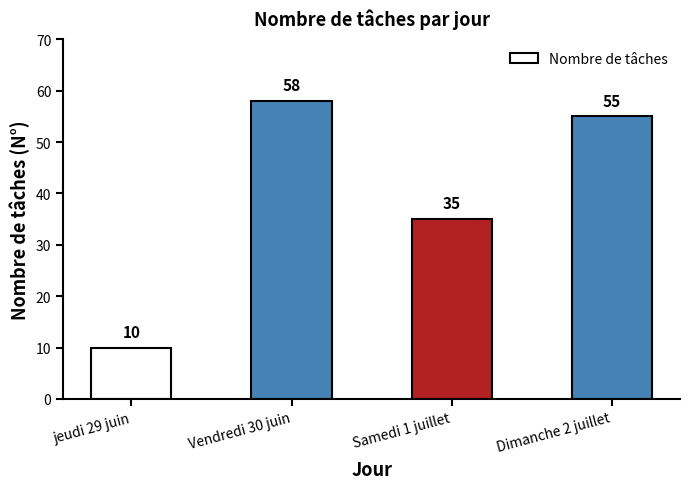

Does the chart contain any negative values?

No